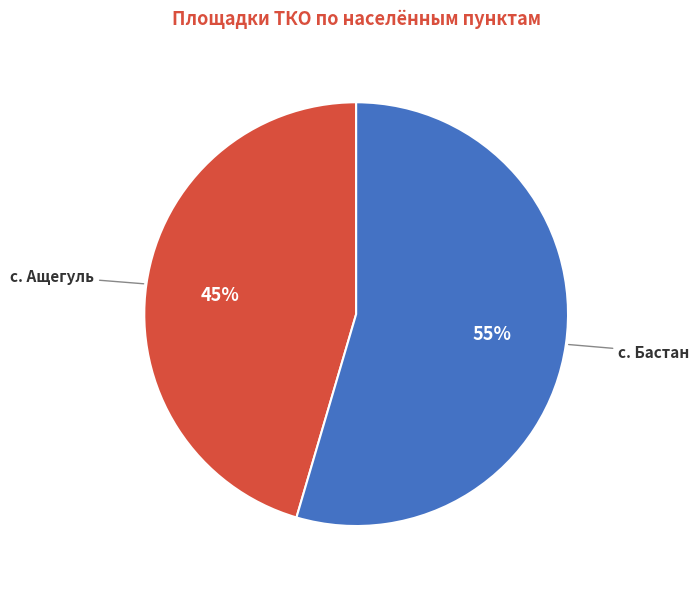

Combined, do с. Ащегуль and с. Бастан account for over 50%?

Yes